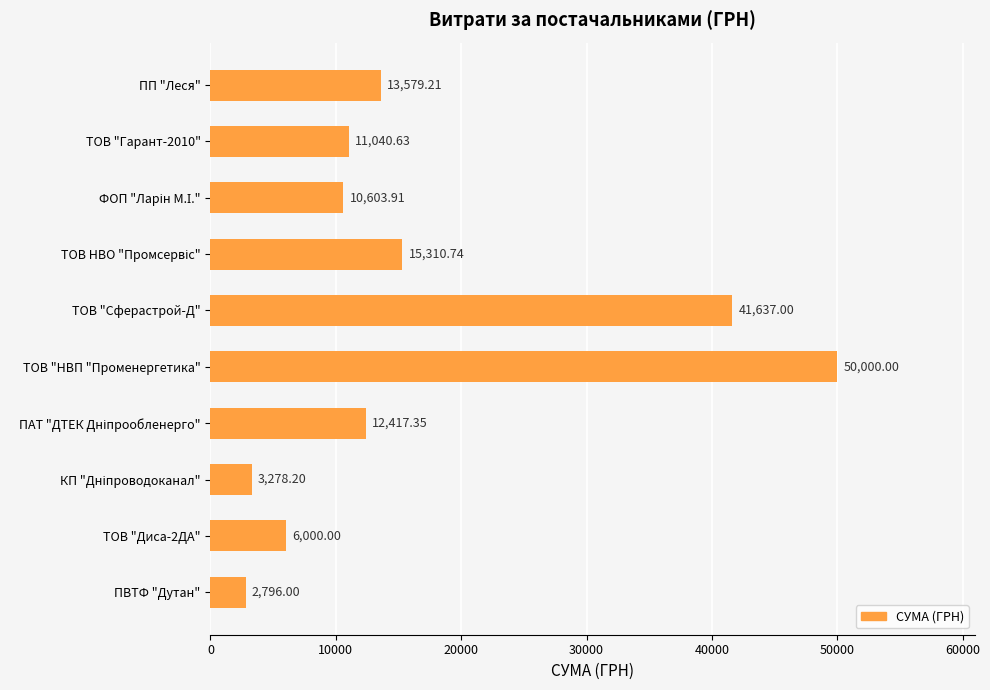

Are the bars horizontal?

Yes